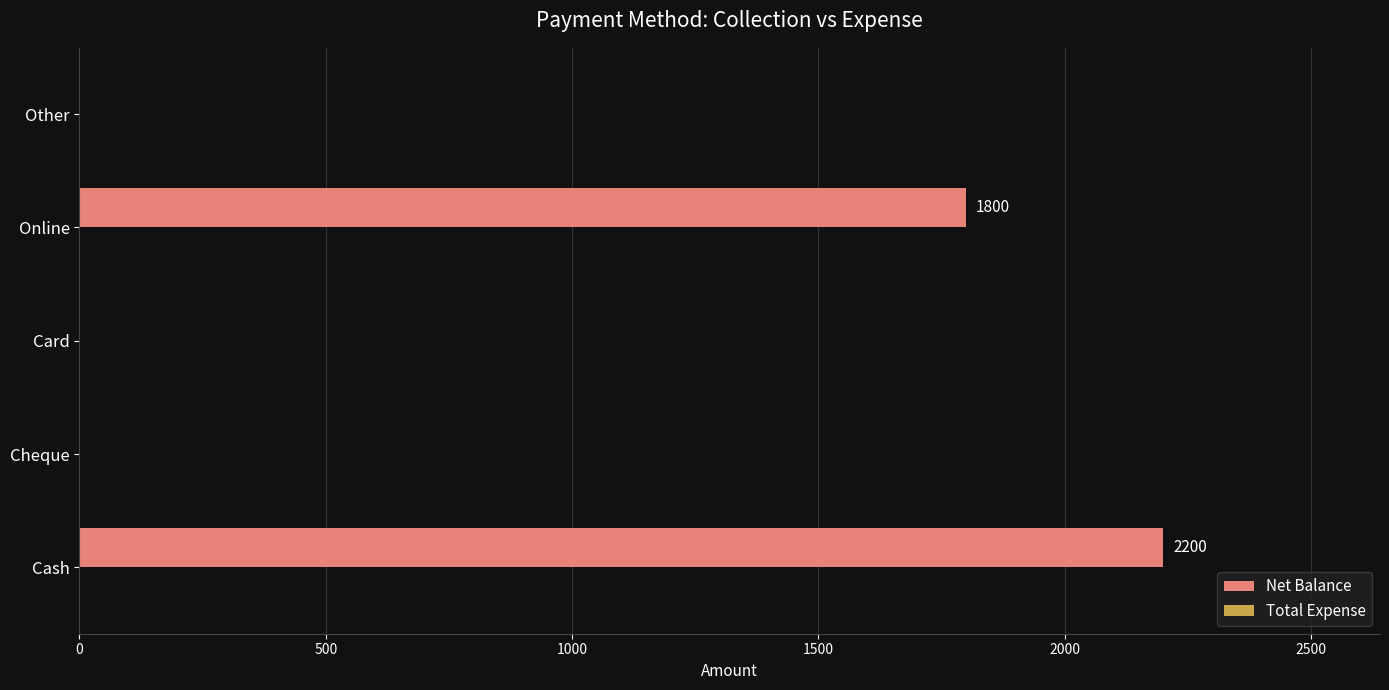

Are the bars horizontal?

Yes